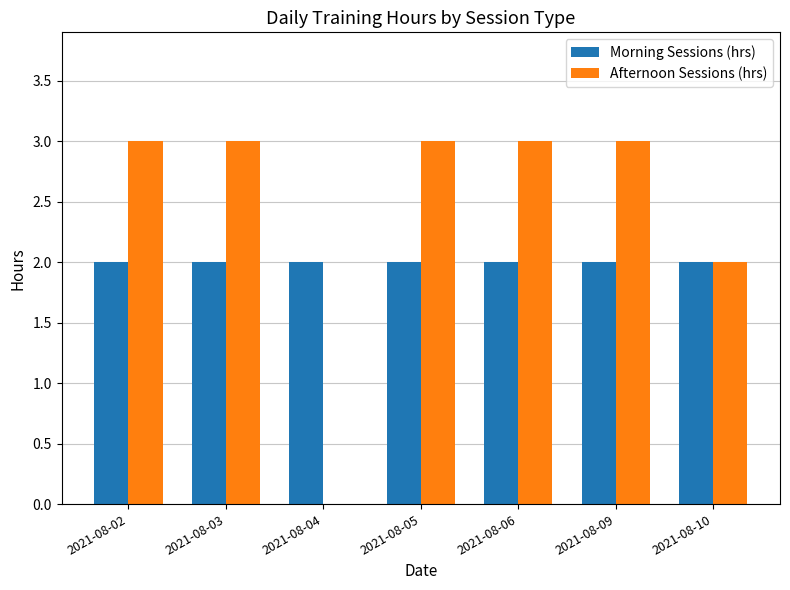

What is the maximum value shown in the chart?

3